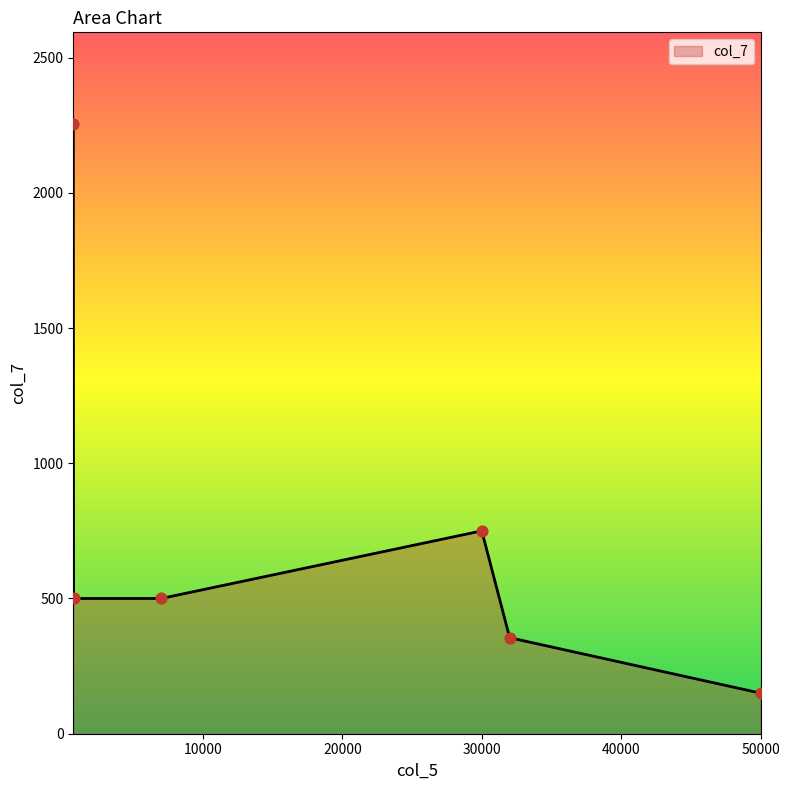

What is the greatest value displayed?

2255